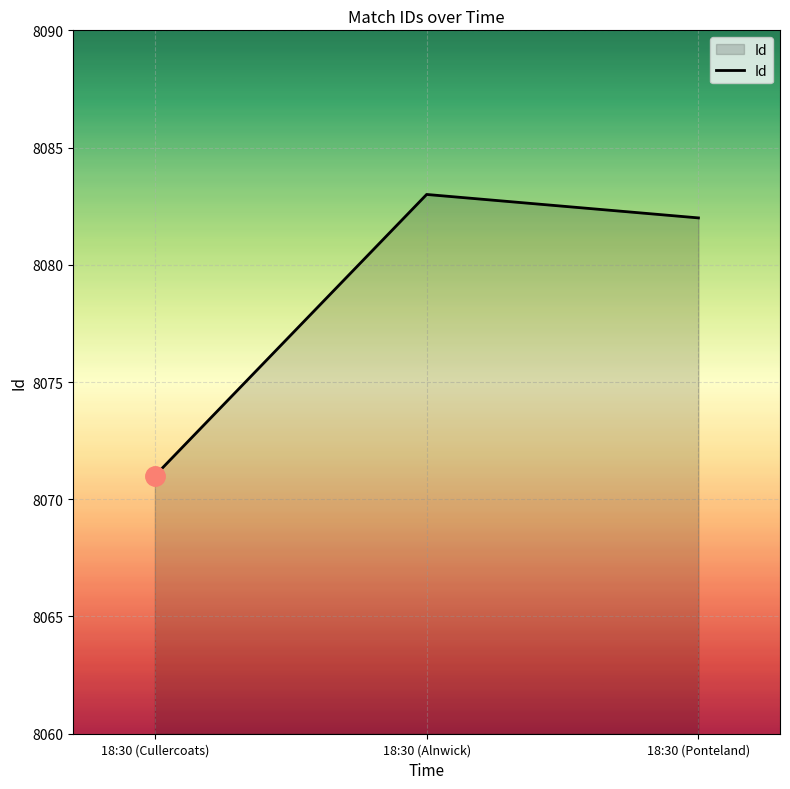

True or false: the data shows 8083 at 18:30 (Alnwick).

True